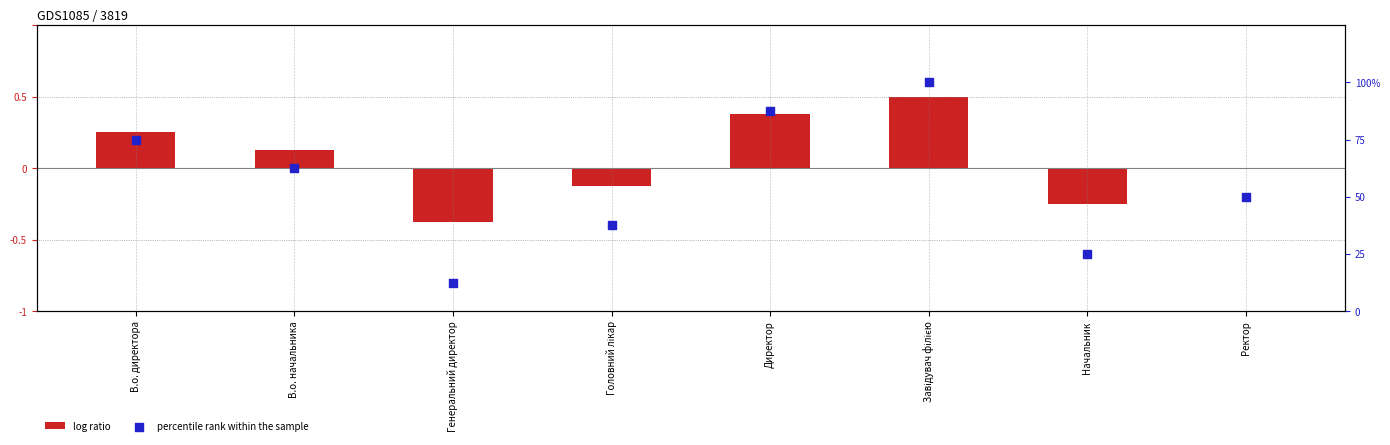

What is the total value across all series at Ректор?

50.0